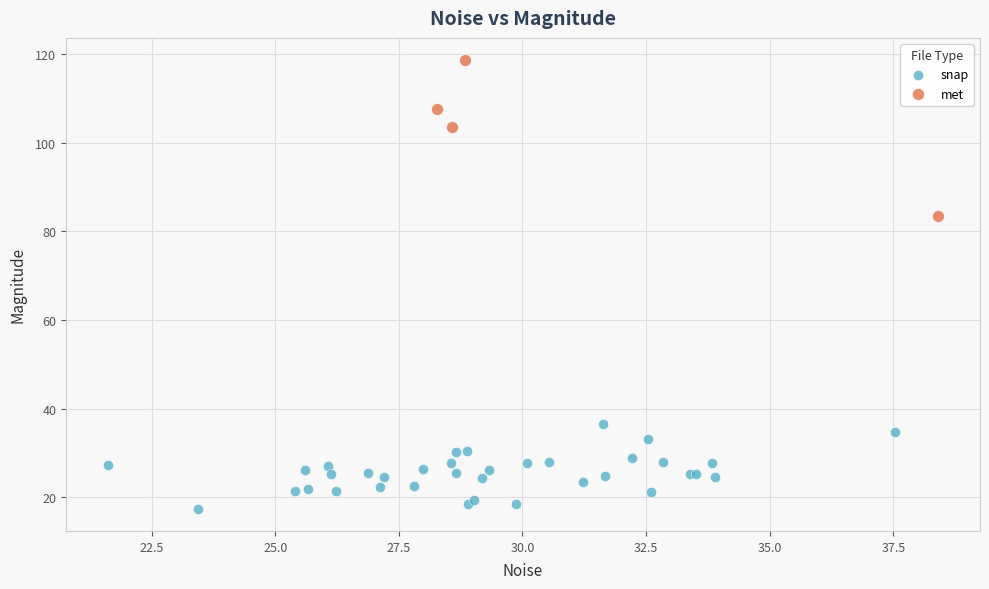

Which series has the largest Y range (max minus min)?

met